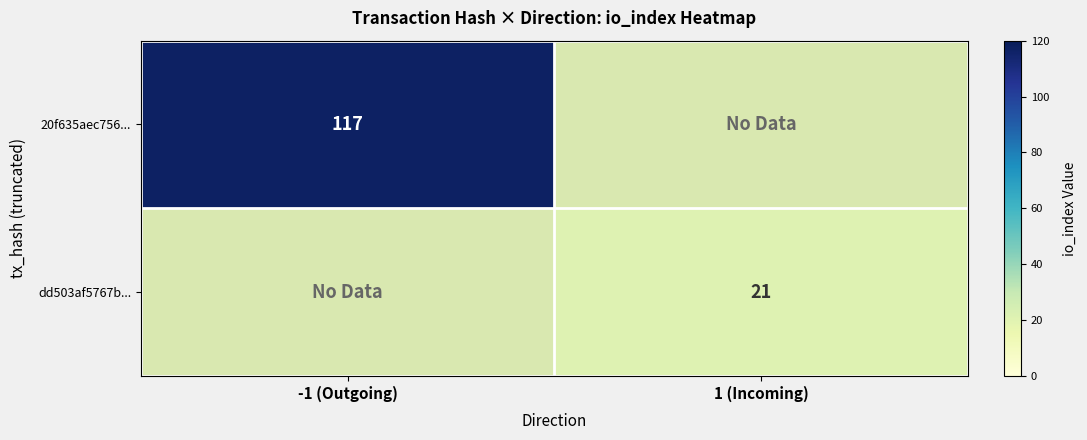

Is the value of dd503af5767b... at 1 (Incoming) greater than the value of 20f635aec756... at -1 (Outgoing)?

No